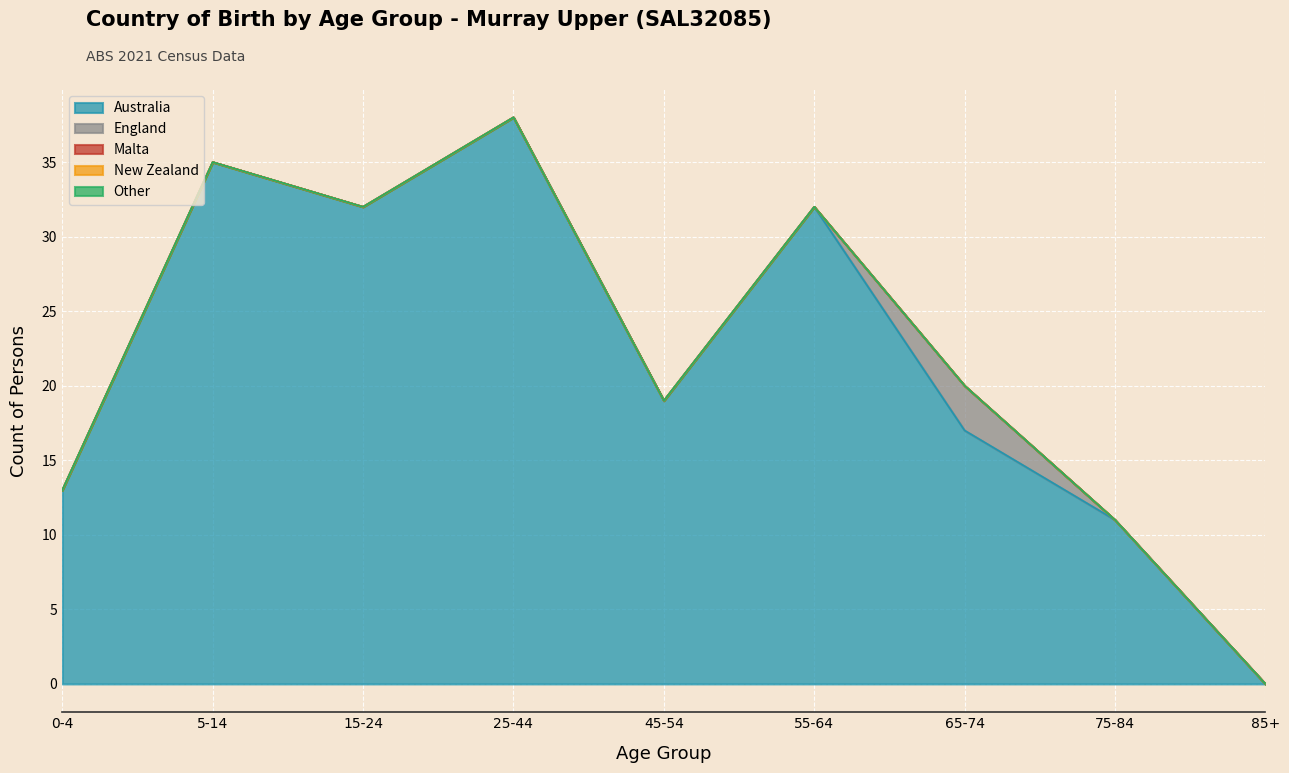

What is the label of the 7th point from the left?

65-74